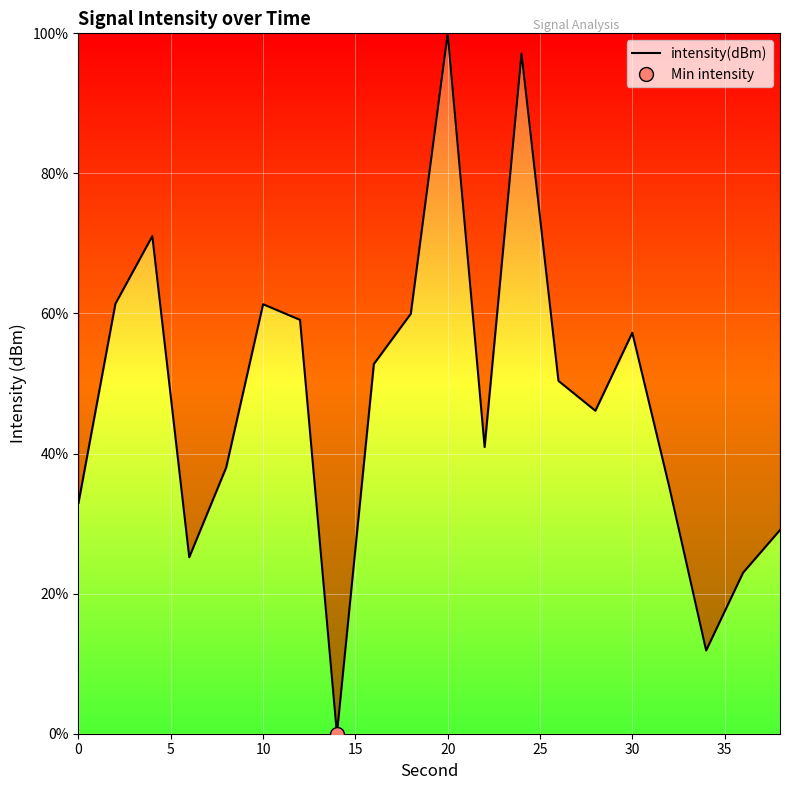

The value of intensity(dBm) at 20 is 100.0. True or false?

True